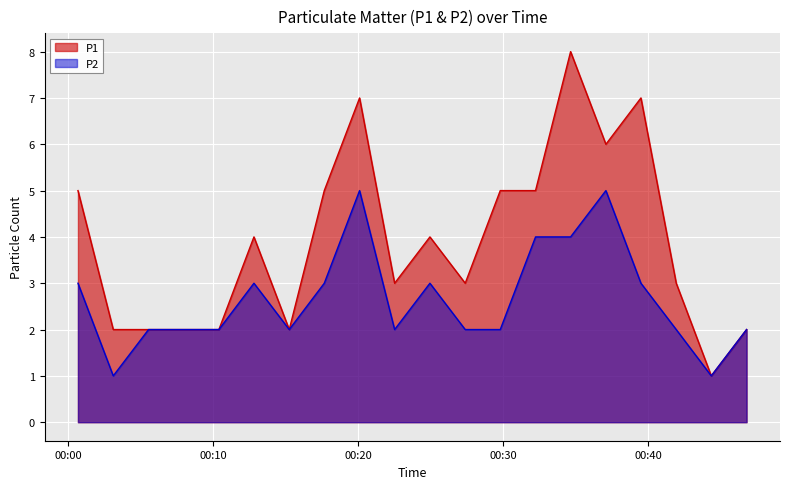

What is the greatest value displayed?

8